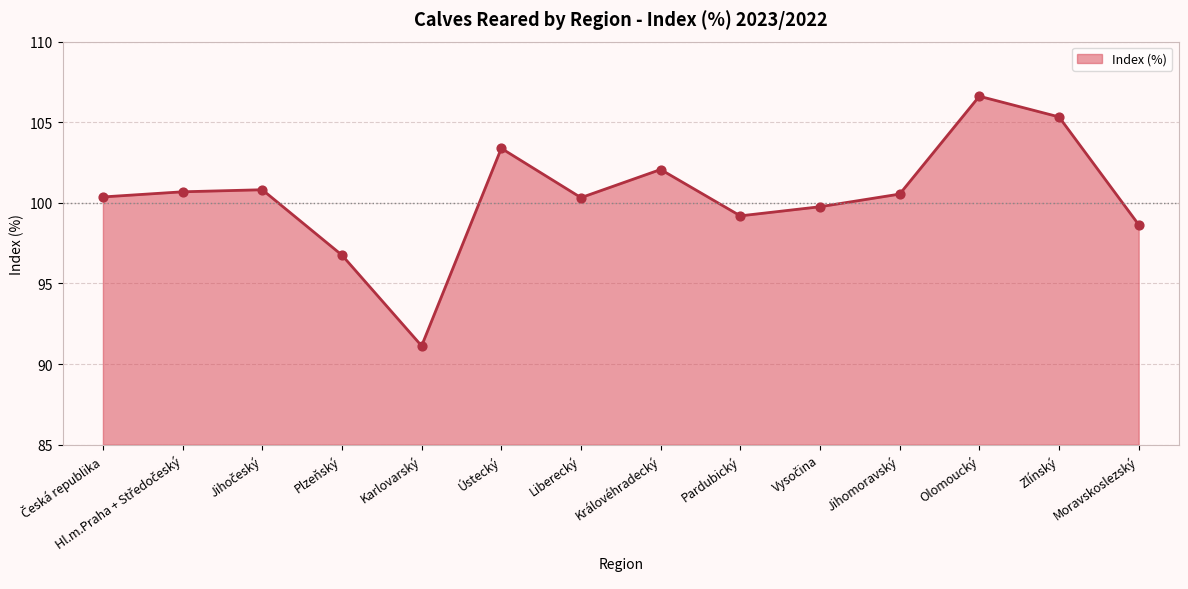

What is the ratio of the value at Pardubický to the value at Plzeňský?

1.0